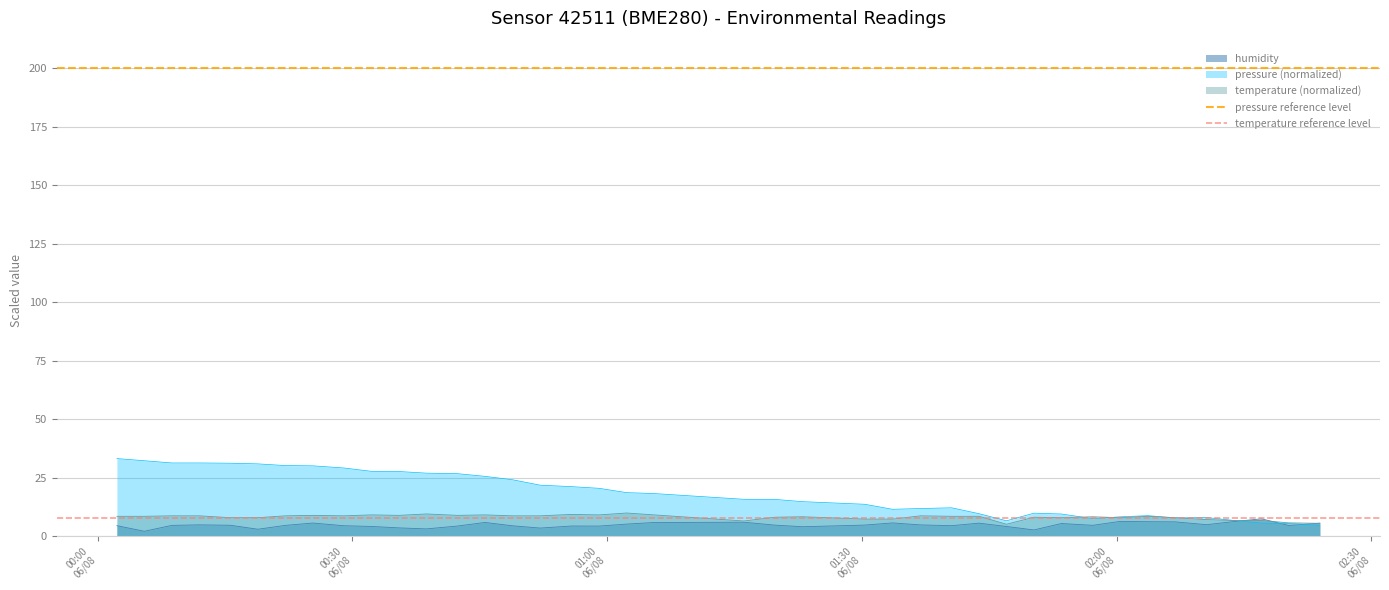

How many lines are shown in the chart?

2